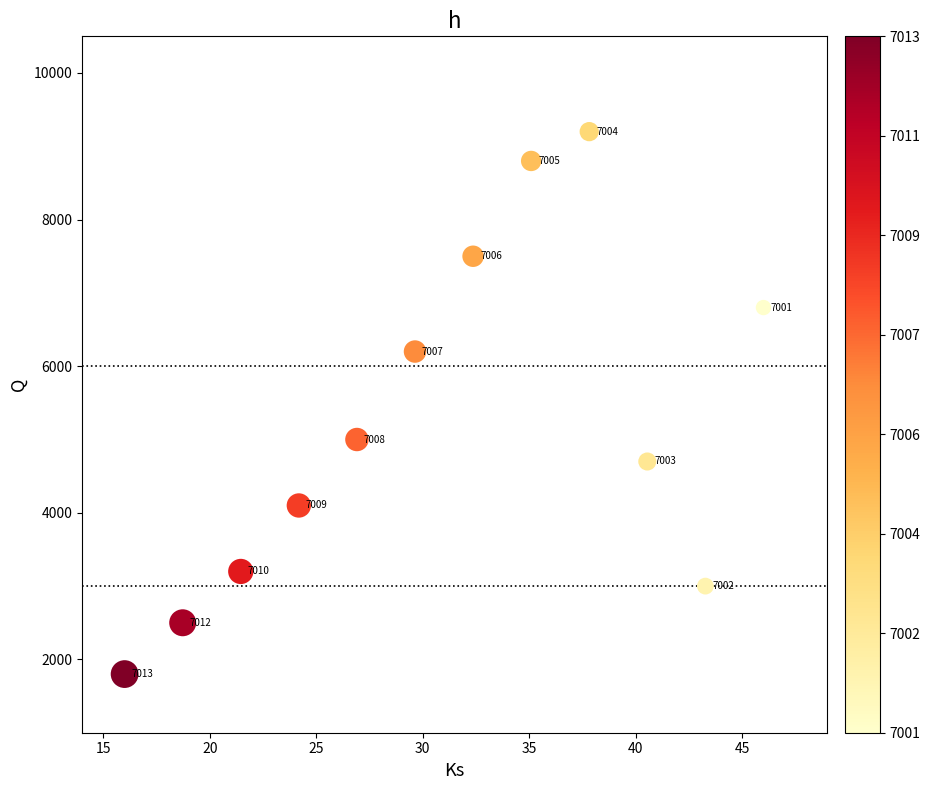

What Y value in the scatter plot is closest to 5500?

5000